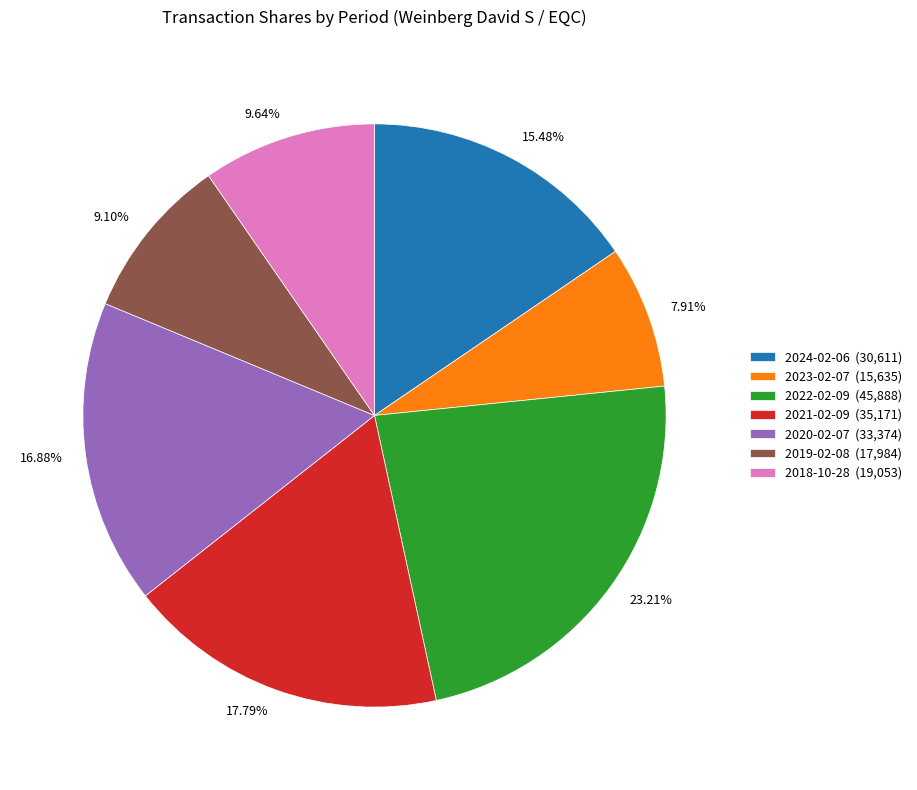

Approximately how many times larger is the value at 2020-02-07 compared to 2023-02-07?

2.1